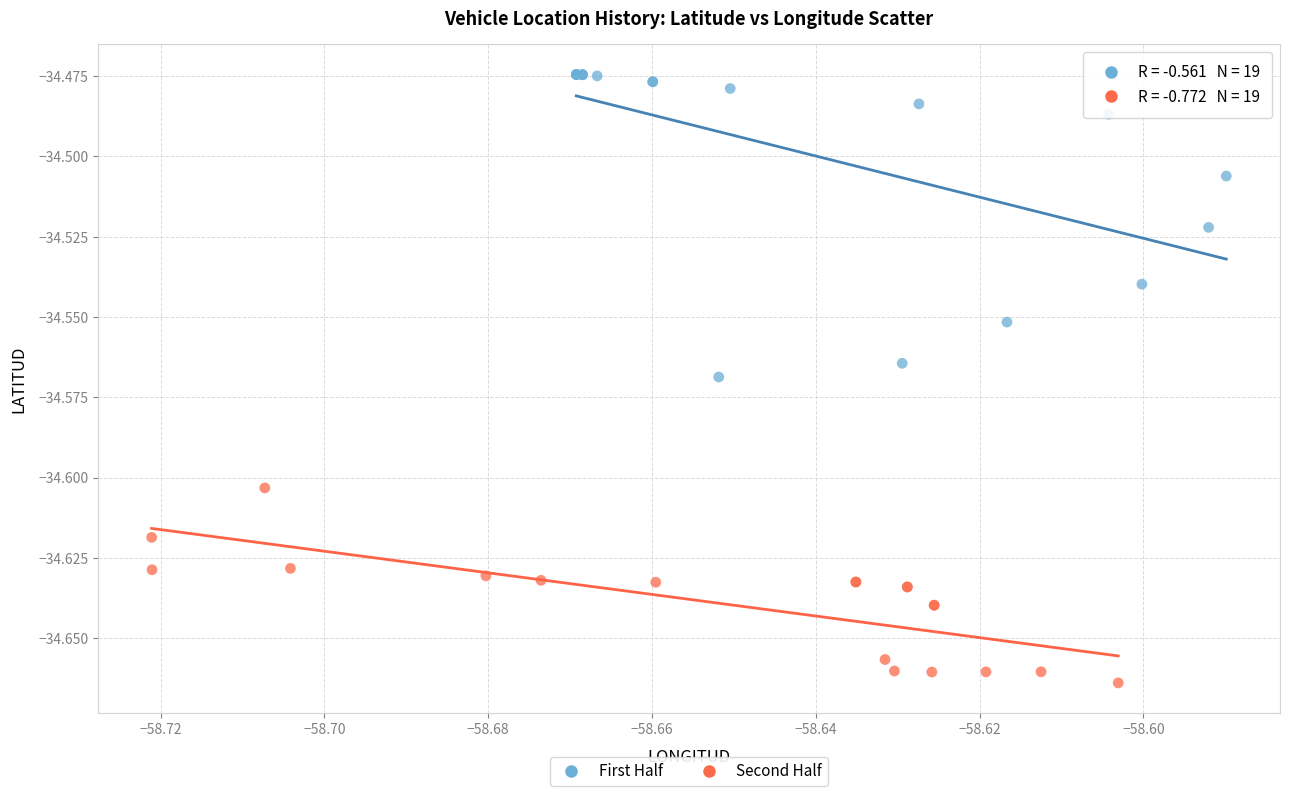

Which series reaches the maximum Y coordinate?

First Half